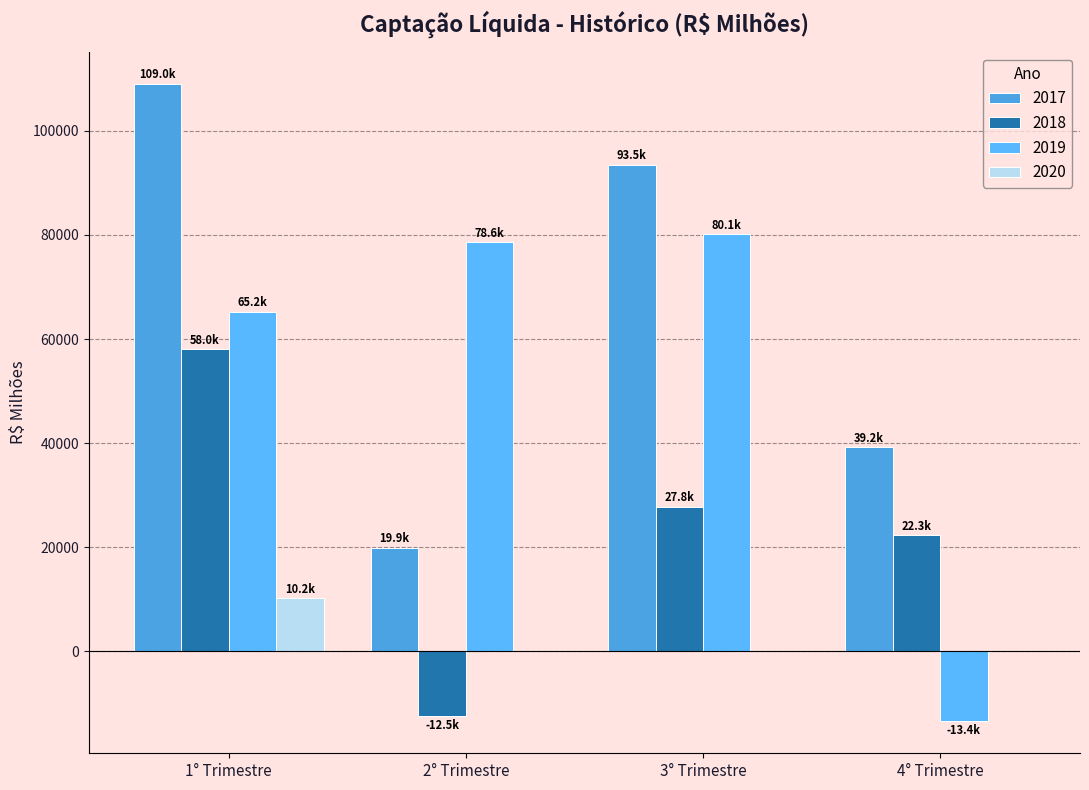

Reading left to right, list all the values displayed in this chart.

2017: 109003.4	19851.9	93486.3	39213.2
2018: 58047.4	-12474.1	27820.8	22337.5
2019: 65239.0	78562.1	80086.1	-13449.4
2020: 10160.9	0.0	0.0	0.0